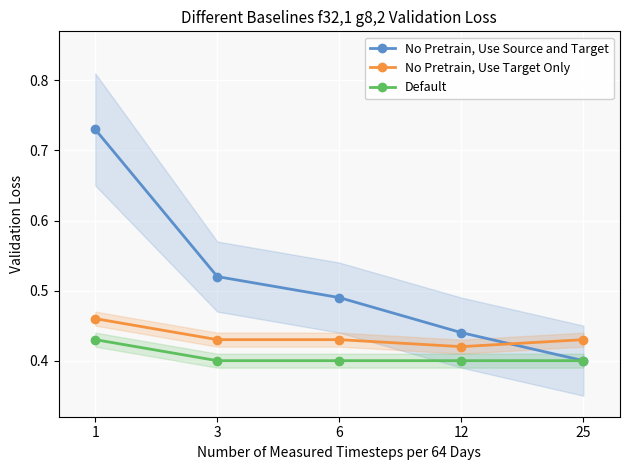

True or false: No Pretrain, Use Target Only and No Pretrain, Use Source and Target cross at least once.

True